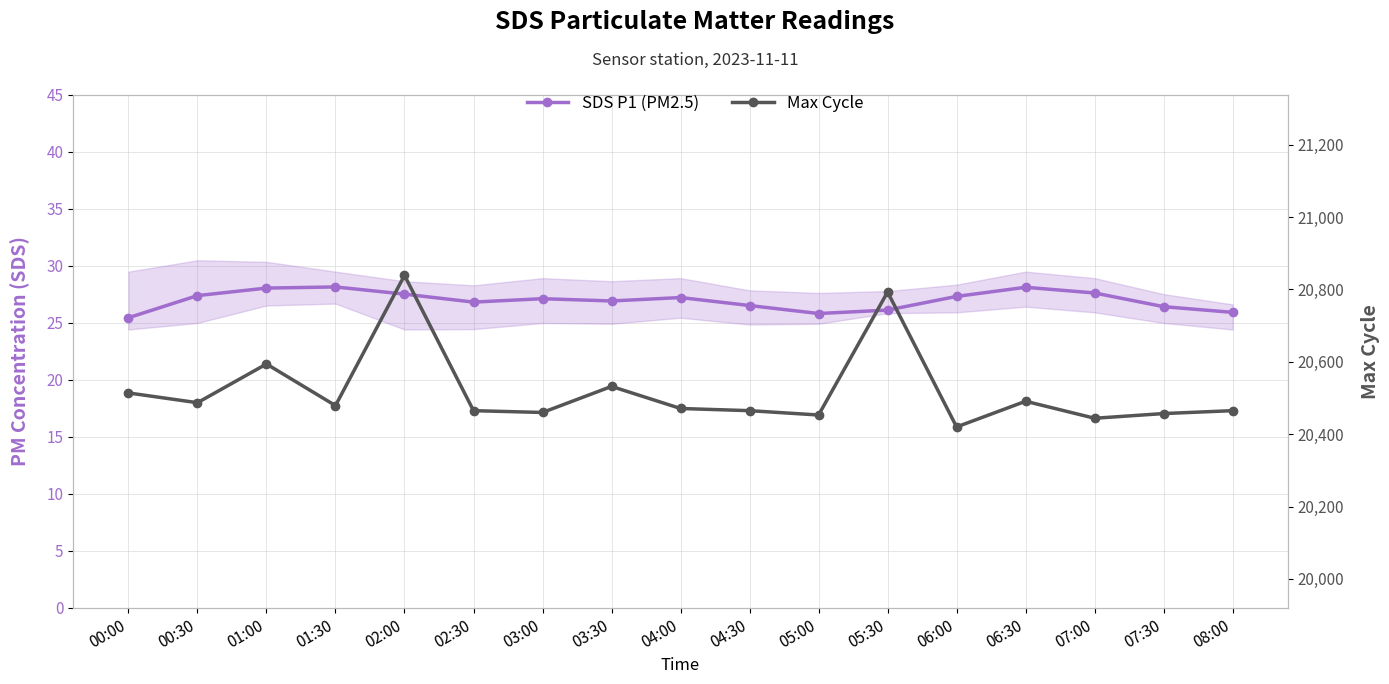

Does the chart display data point markers on the line(s)?

Yes